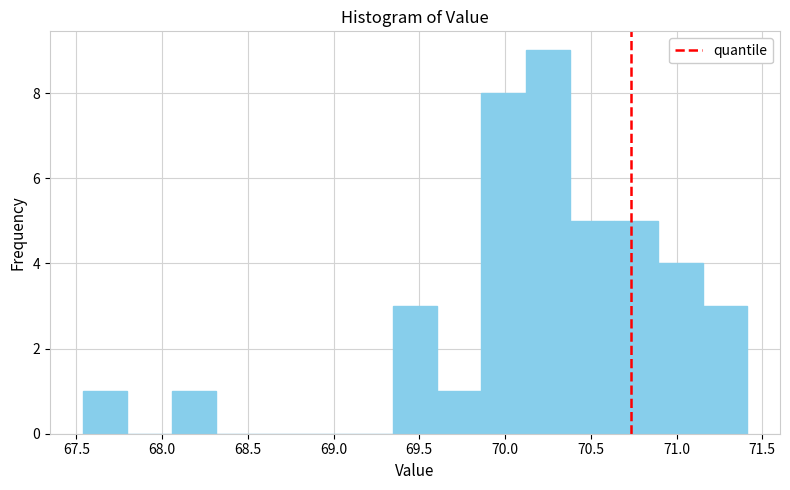

Which range on the x-axis has the tallest bar?

70.10 to 70.40